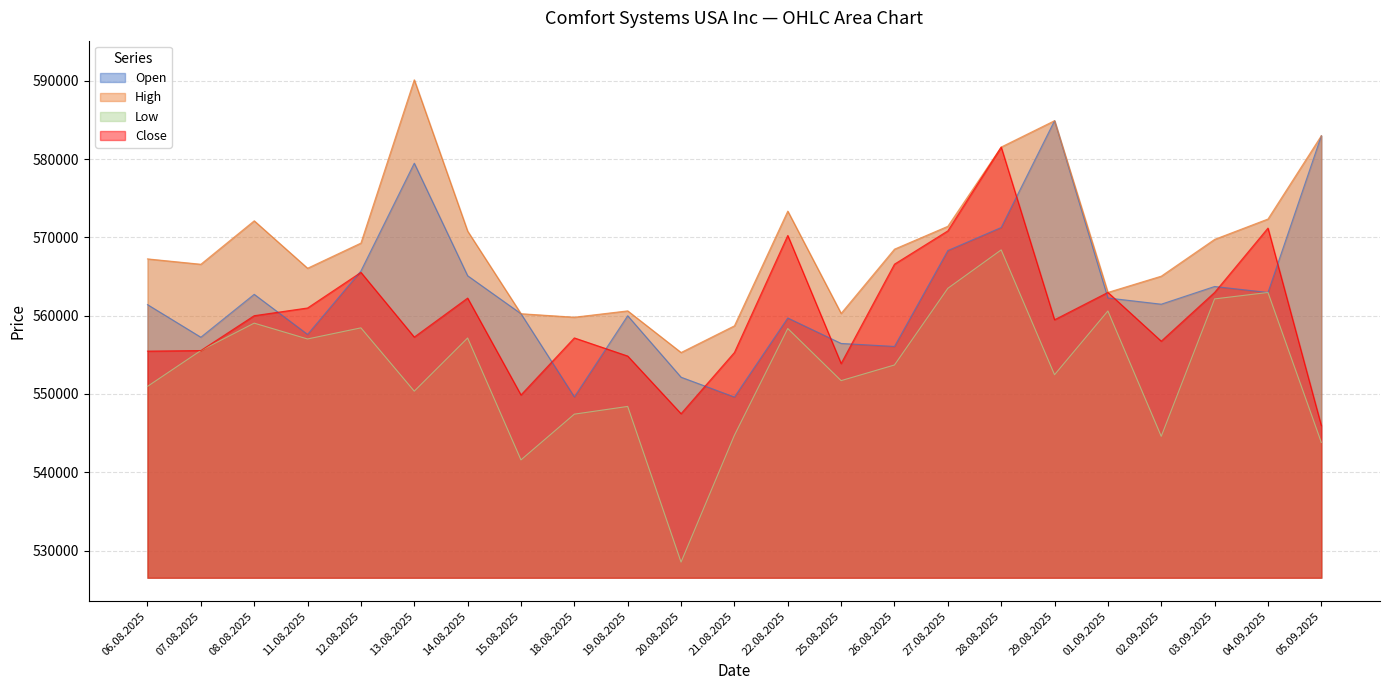

True or false: High and Low cross at least once.

False